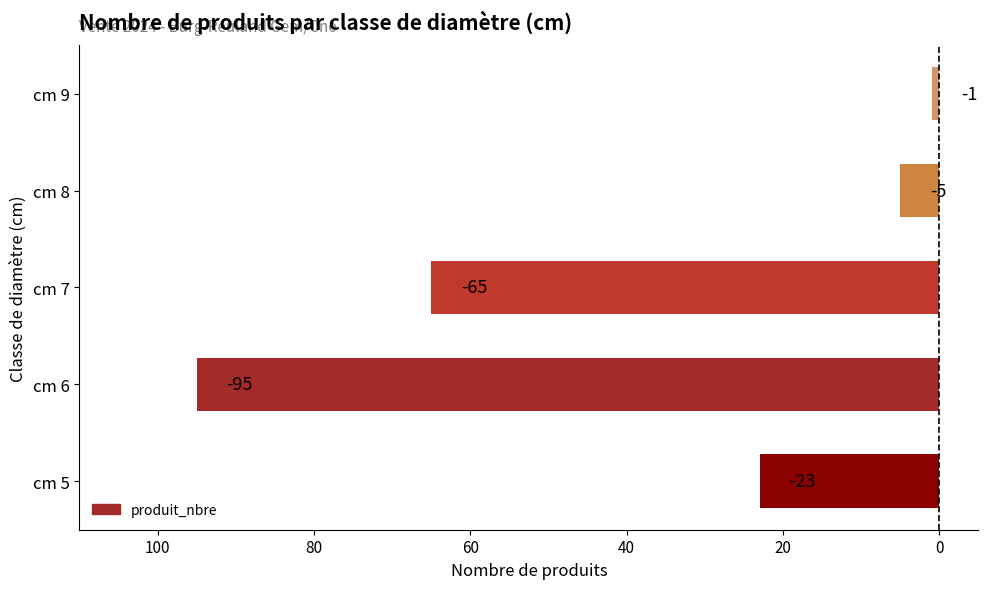

Are the bars horizontal?

Yes